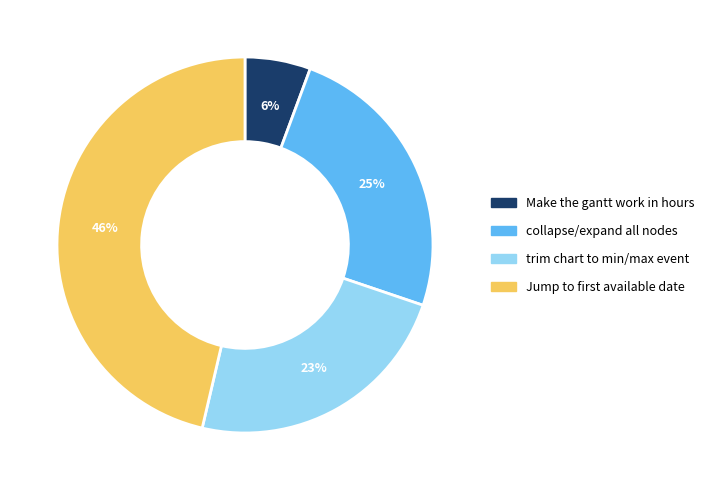

How many slices are in this pie chart?

4